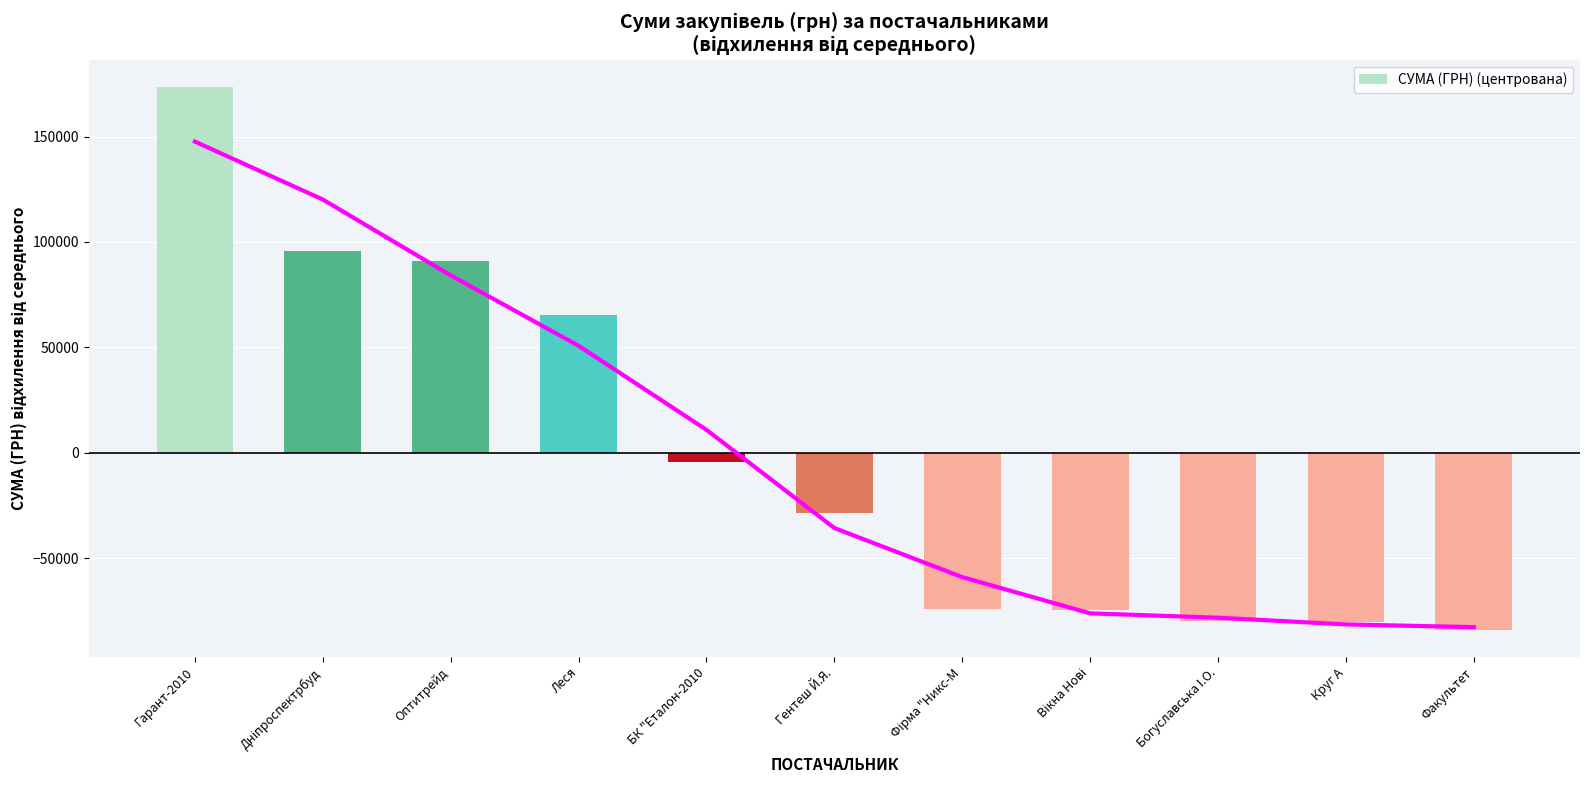

What is the change in value from Оптитрейд to Факультет?

-175061.4